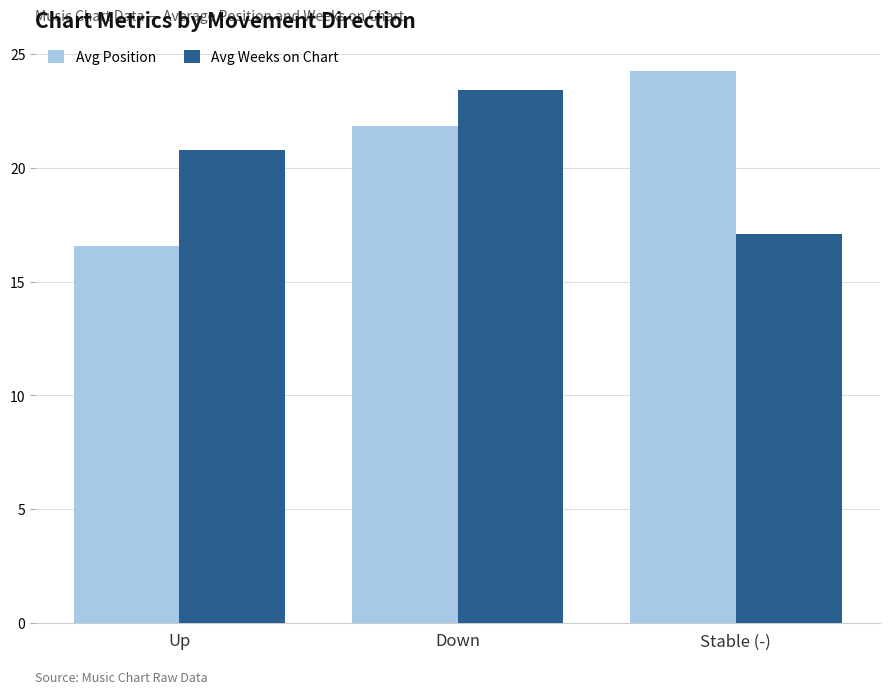

Where is Avg Weeks on Chart nearest to the value 20?

Up